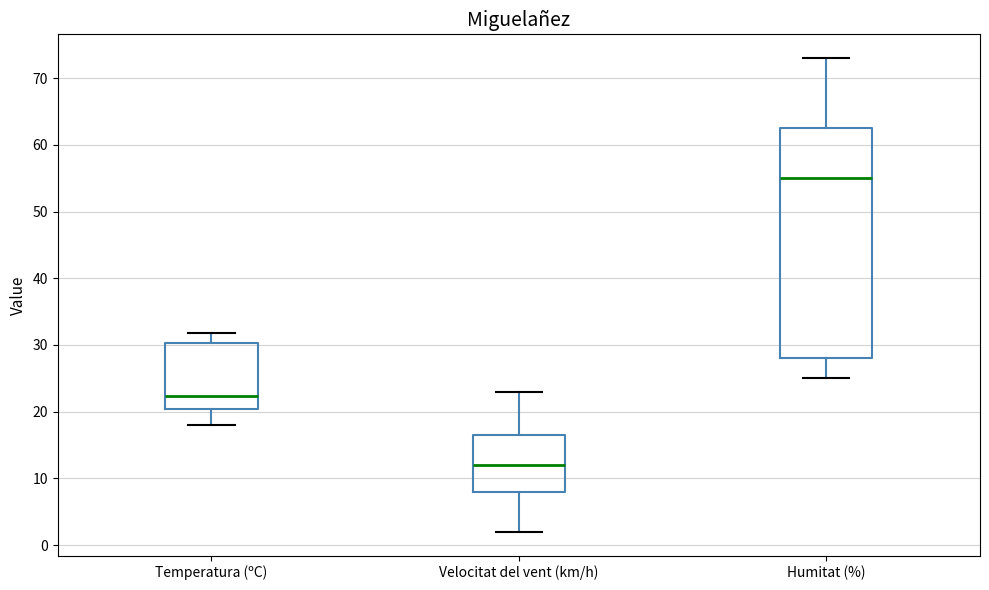

Which box has the highest median line?

Humitat (%)